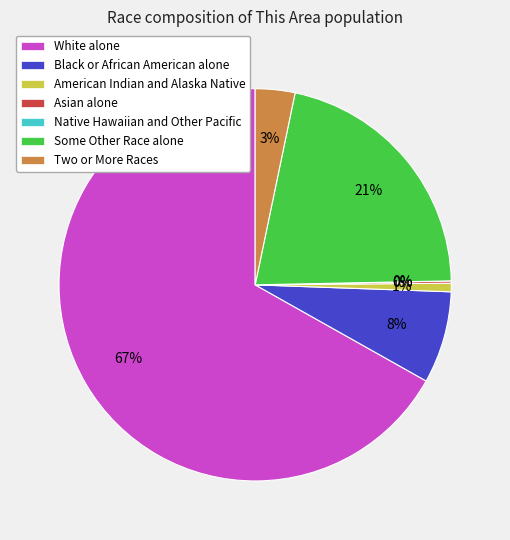

Which has a higher value, Two or More Races or Native Hawaiian and Other Pacific?

Two or More Races